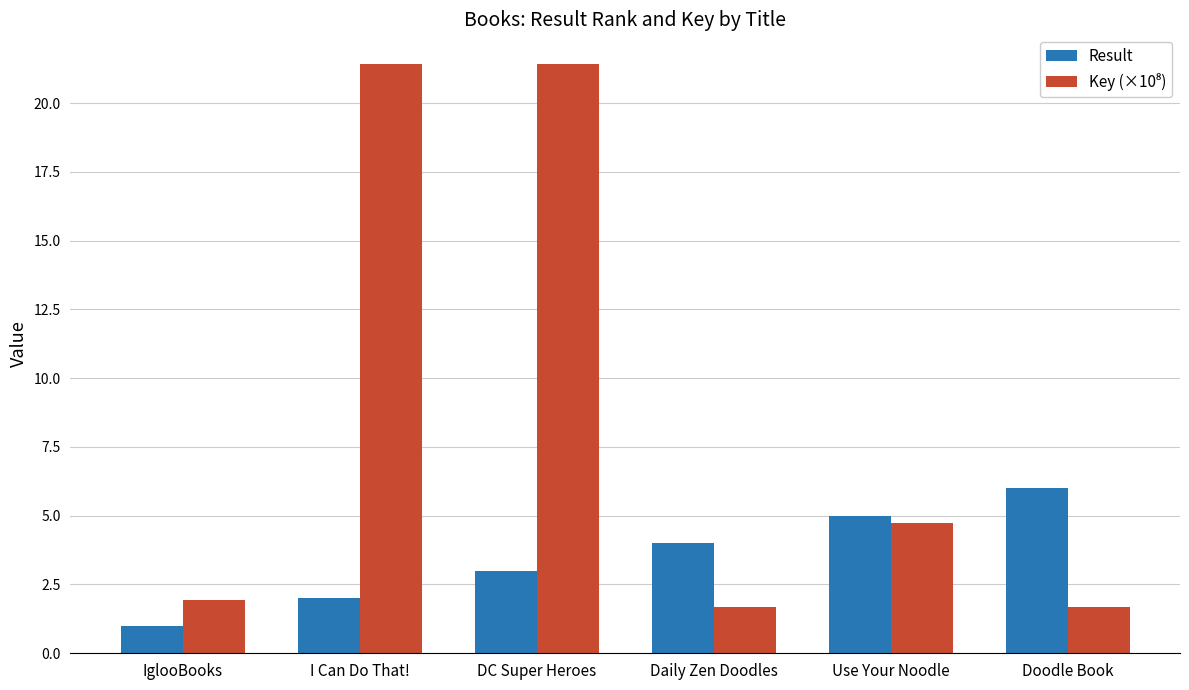

What is the difference between the highest and lowest values at IglooBooks?

1.0